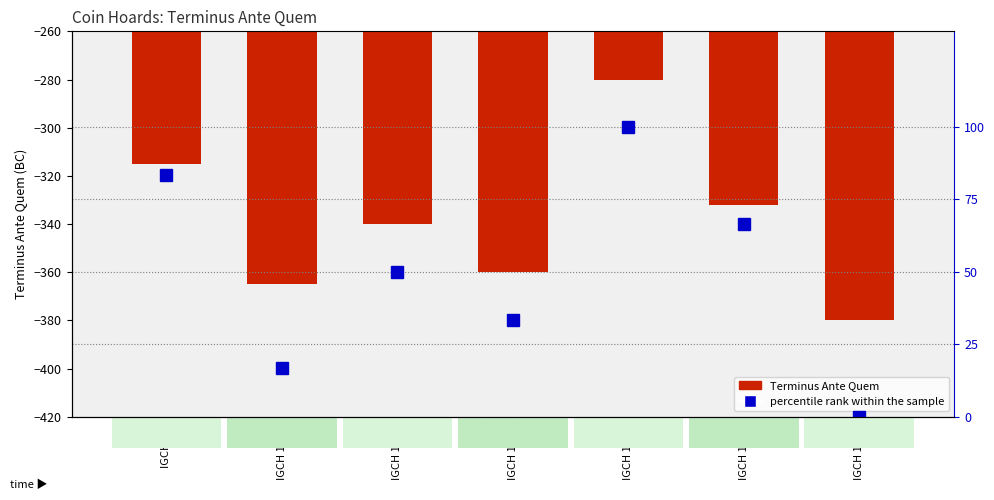

Which category has the highest value in the percentile rank within the sample series?

IGCH 1423